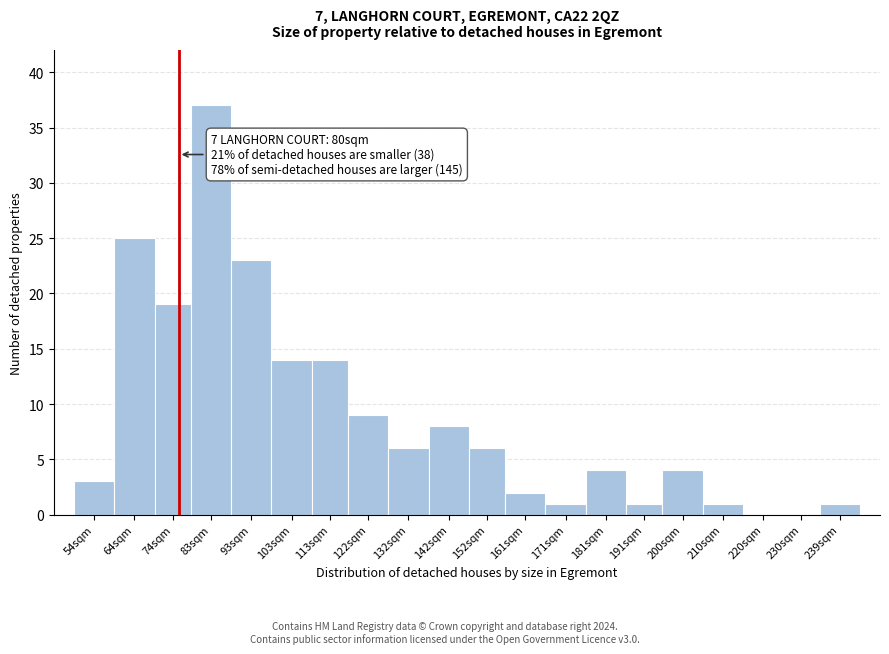

Reading left to right, extract all data points from this chart.

54sqm=3	64sqm=25	74sqm=19	83sqm=37	93sqm=23	103sqm=14	113sqm=14	122sqm=9	132sqm=6	142sqm=8	152sqm=6	161sqm=2	171sqm=1	181sqm=4	191sqm=1	200sqm=4	210sqm=1	220sqm=0	230sqm=0	239sqm=1